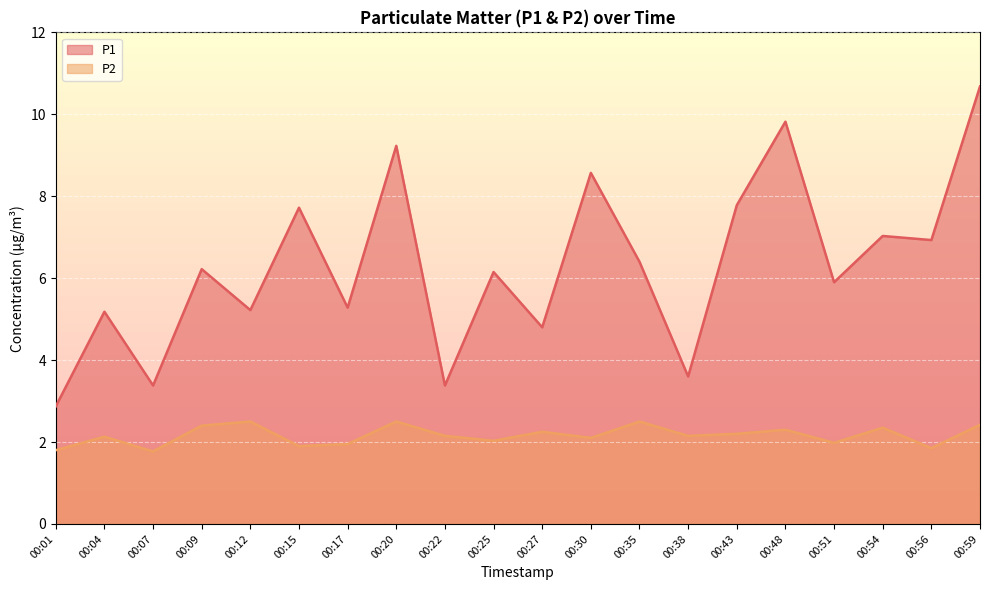

What is the average value of the P2 series?

2.2